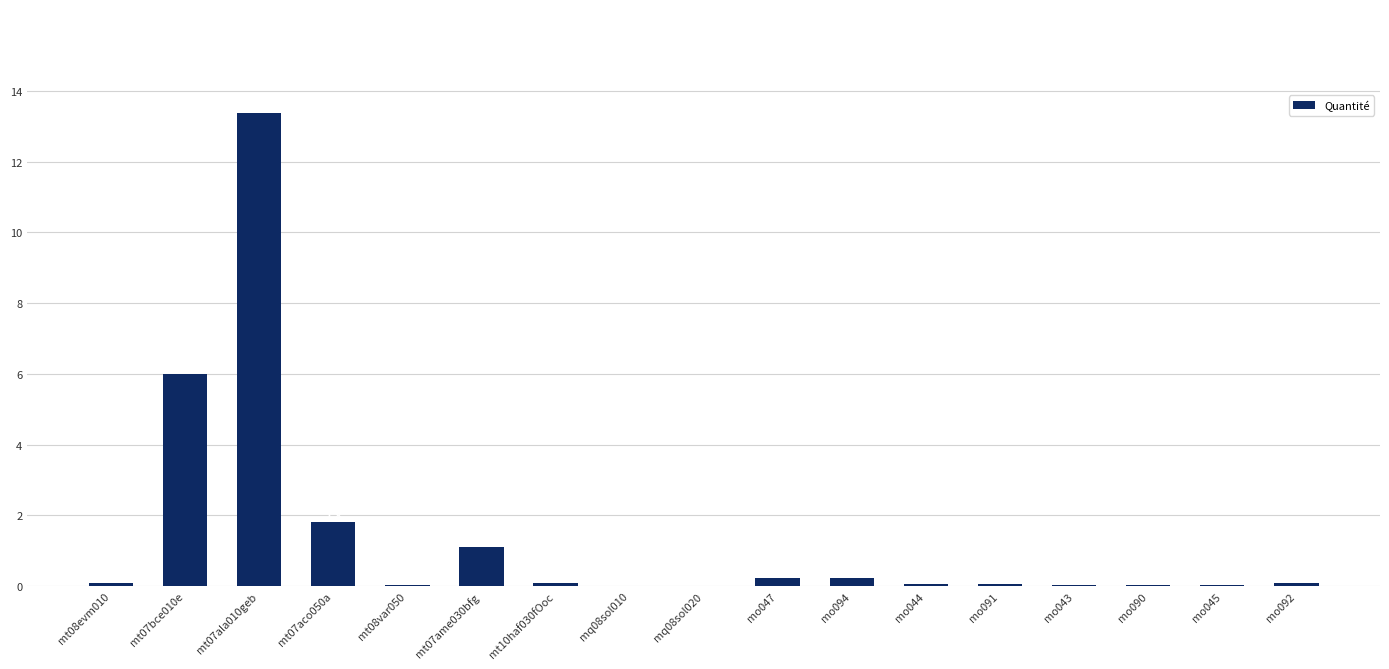

What is the label of the 10th bar from the left?

mo047